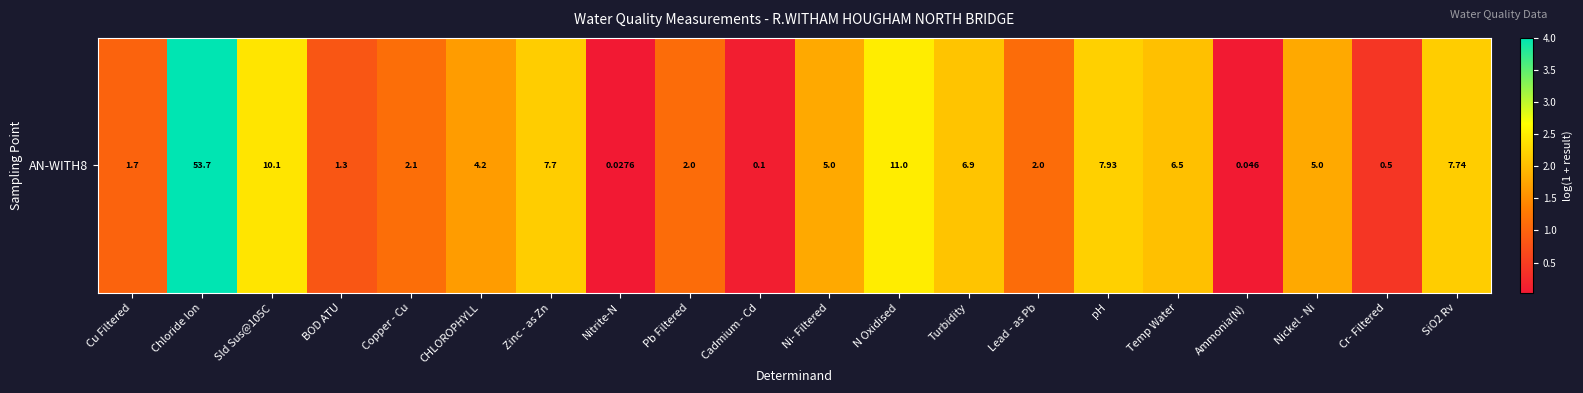

Reading left to right, list all the values displayed in this chart.

1.0	4.0	2.4	0.8	1.1	1.6	2.2	0.0	1.1	0.1	1.8	2.5	2.1	1.1	2.2	2.0	0.0	1.8	0.4	2.2